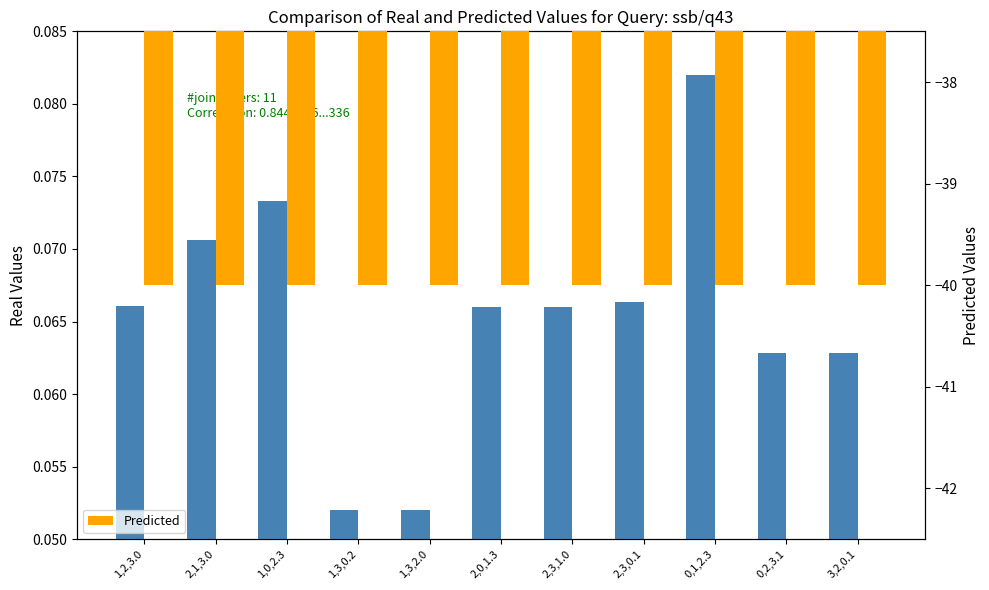

What is the difference between the highest and lowest values at 1,3,2.0?

40.1